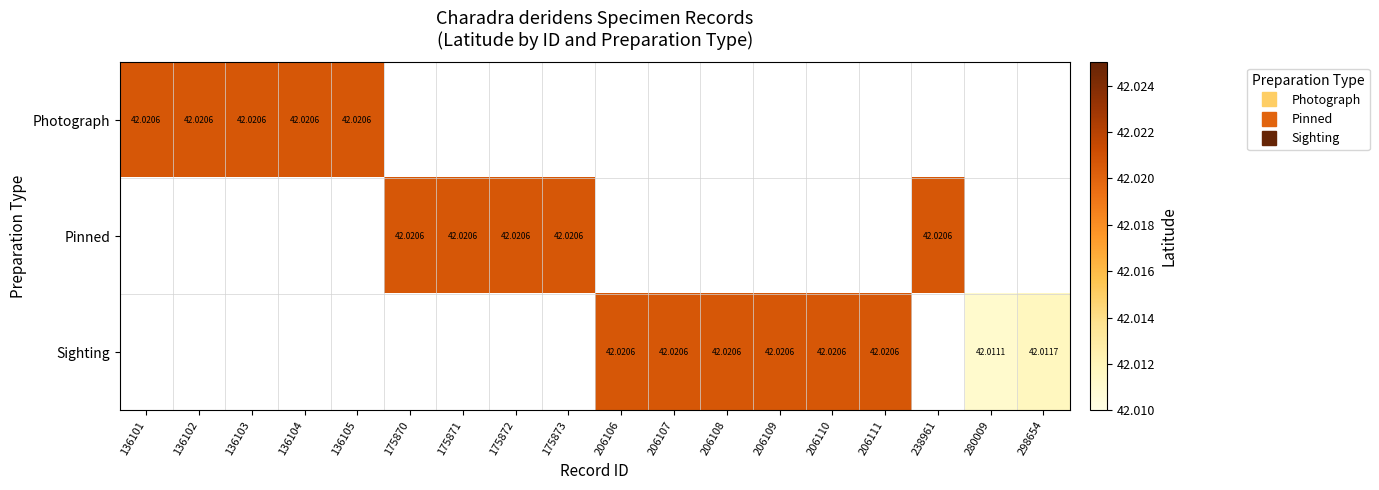

What is the smallest value displayed?

42.0